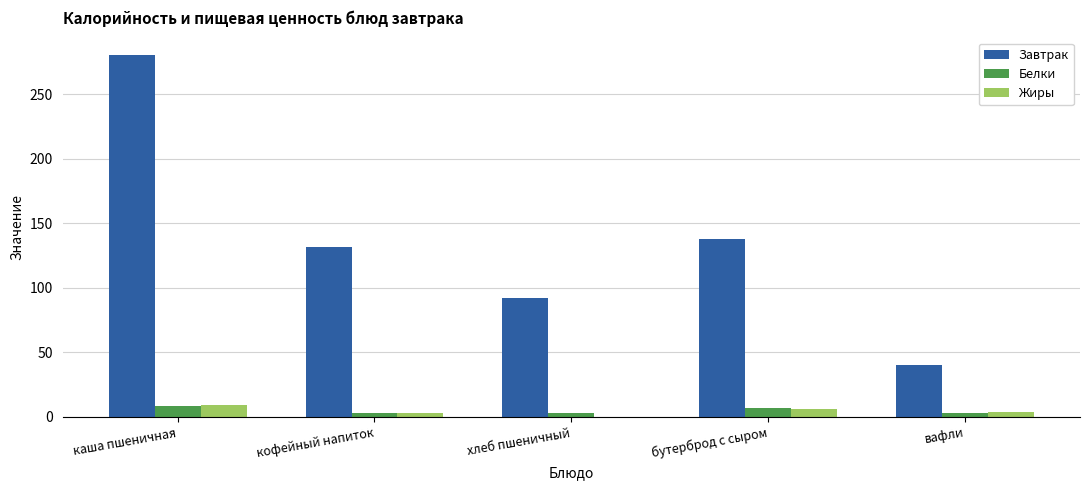

What is the highest value of the Белки series?

8.6